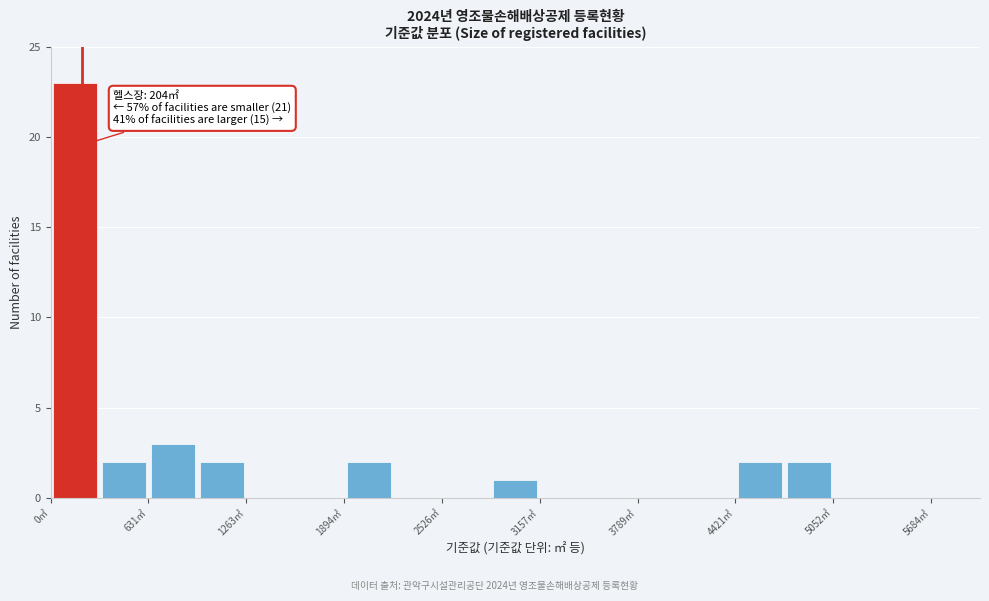

Read against the x-axis, roughly where is the centre of the tallest bar?

200